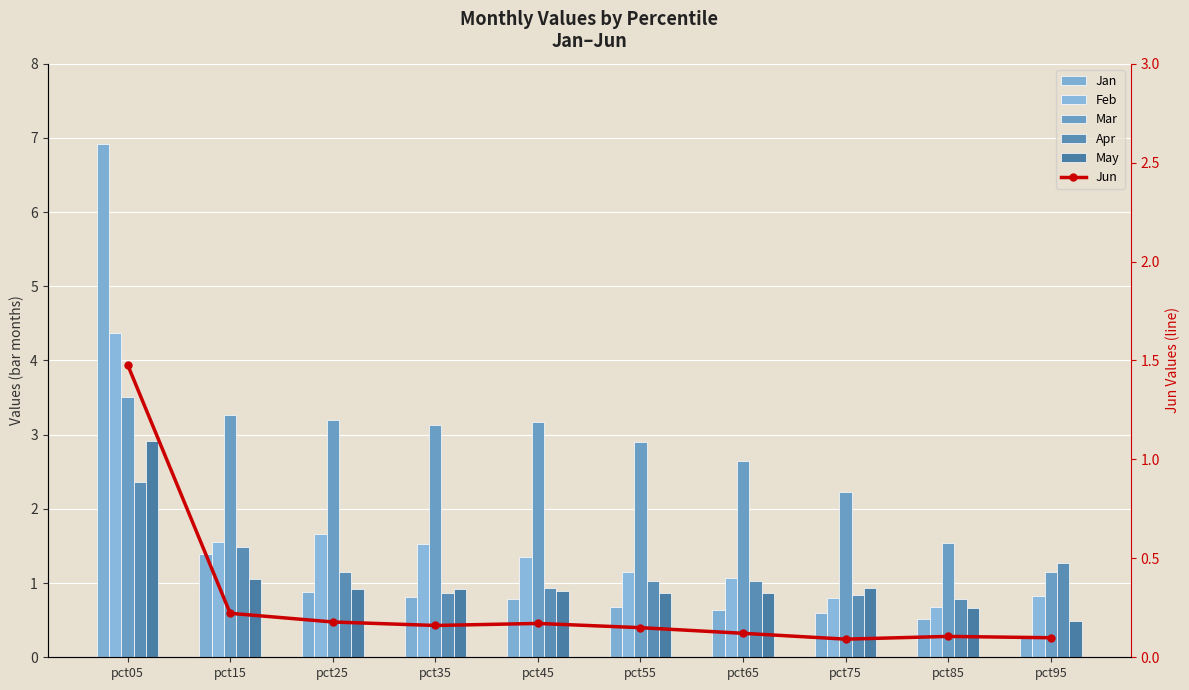

Which series has the largest total across all categories?

Mar